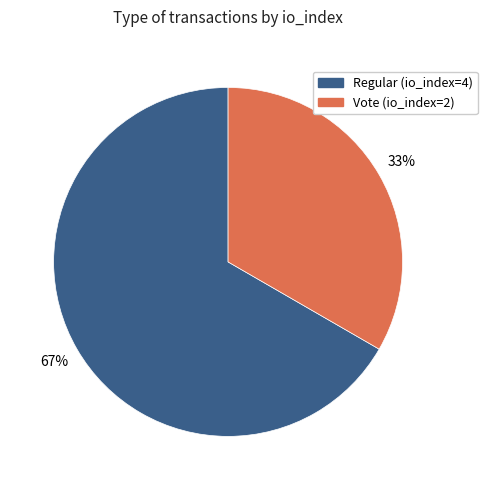

Which slice is the largest?

Regular (io_index=4)